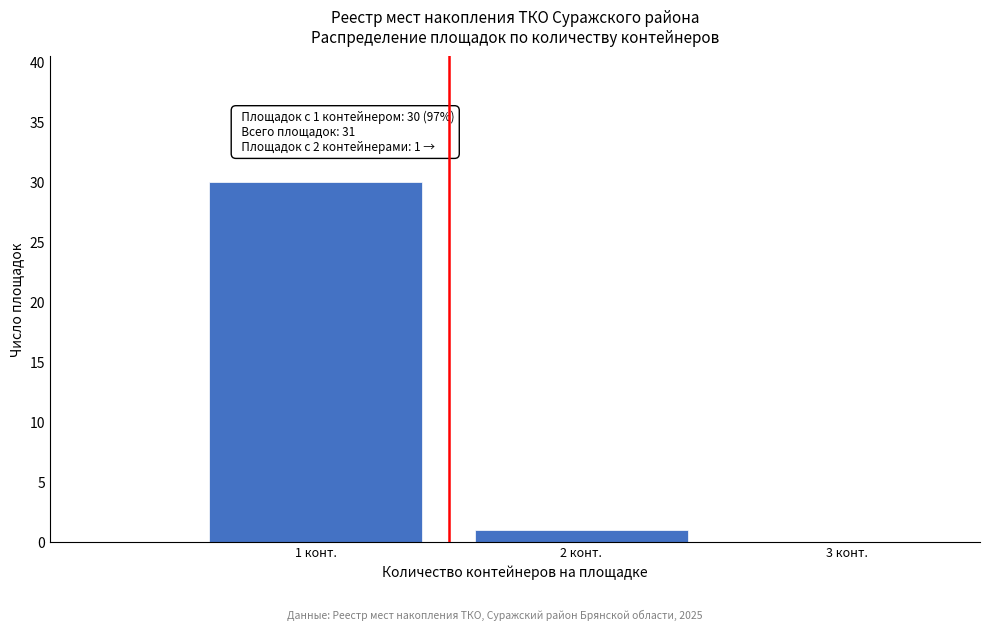

Over which range of the x-axis is the bar tallest?

0.5 to 1.5